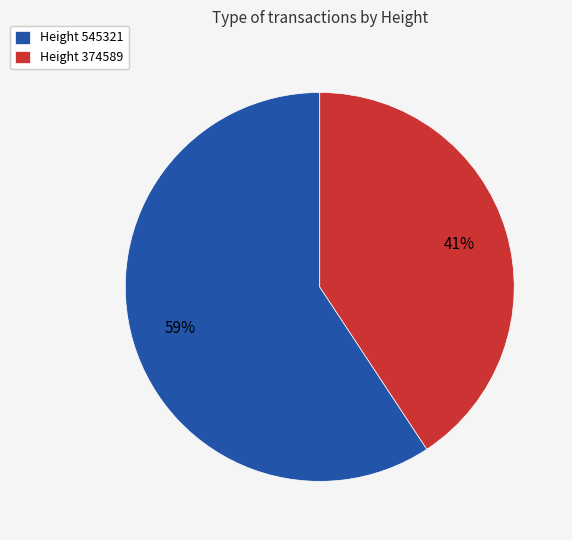

Is it true that Height 545321 is 59% of the pie?

True